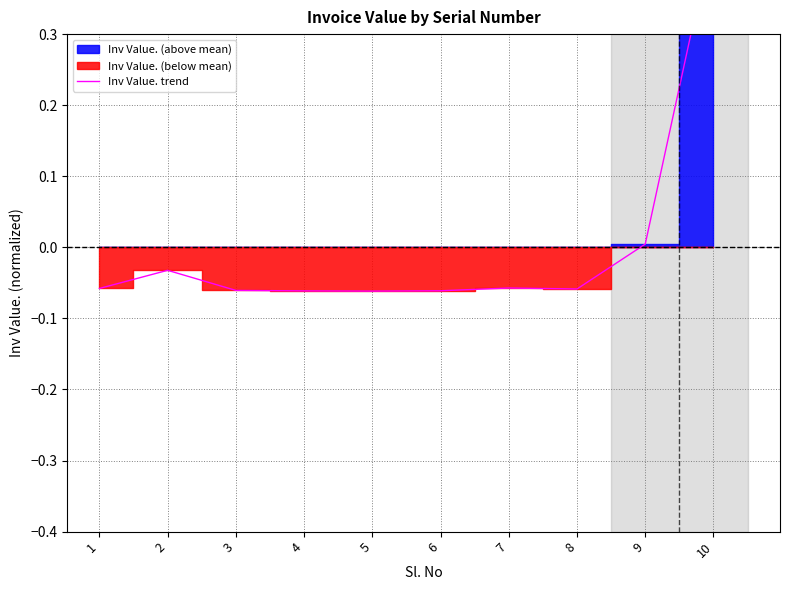

Which has a higher value, 6 or 9?

9